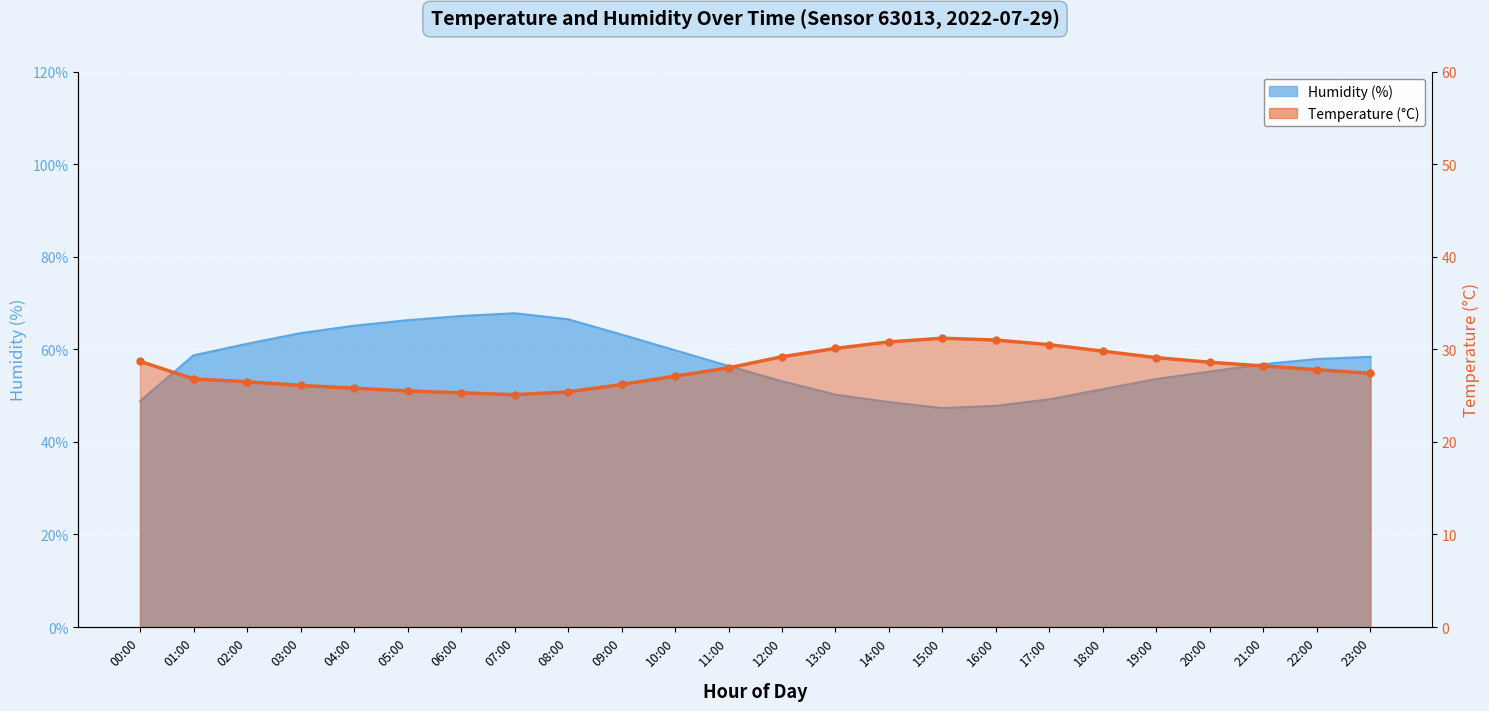

What is the label of the 5th point from the left?

04:00